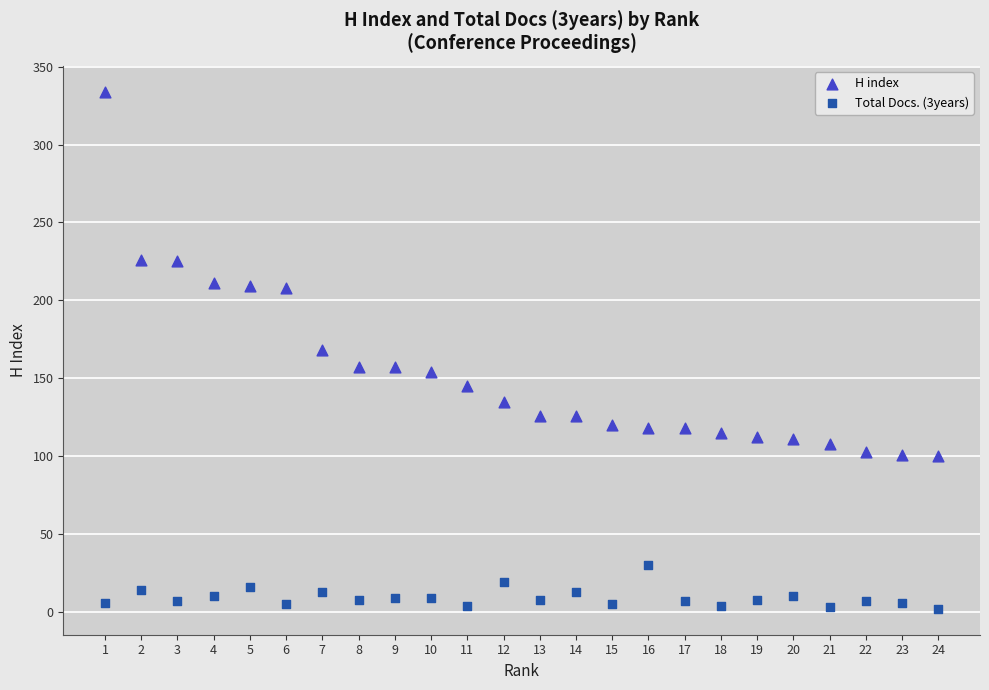

Which series contains the lowest Y value?

Total Docs. (3years)